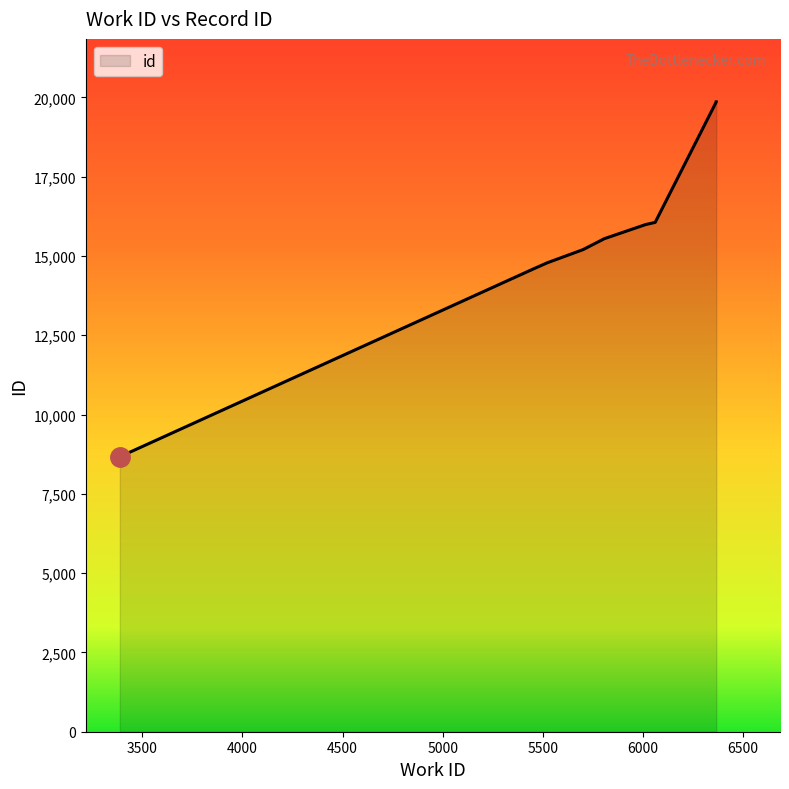

List the labels in order of value, largest first.

6366, 6366, 6061, 6013, 5807, 5701, 5522, 5439, 5439, 3388